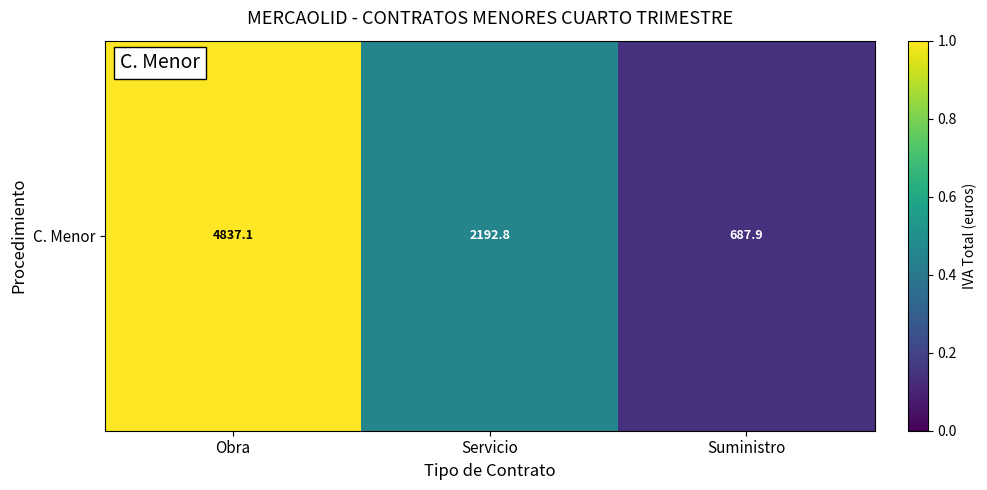

Which label corresponds to the smallest value in the chart?

Suministro